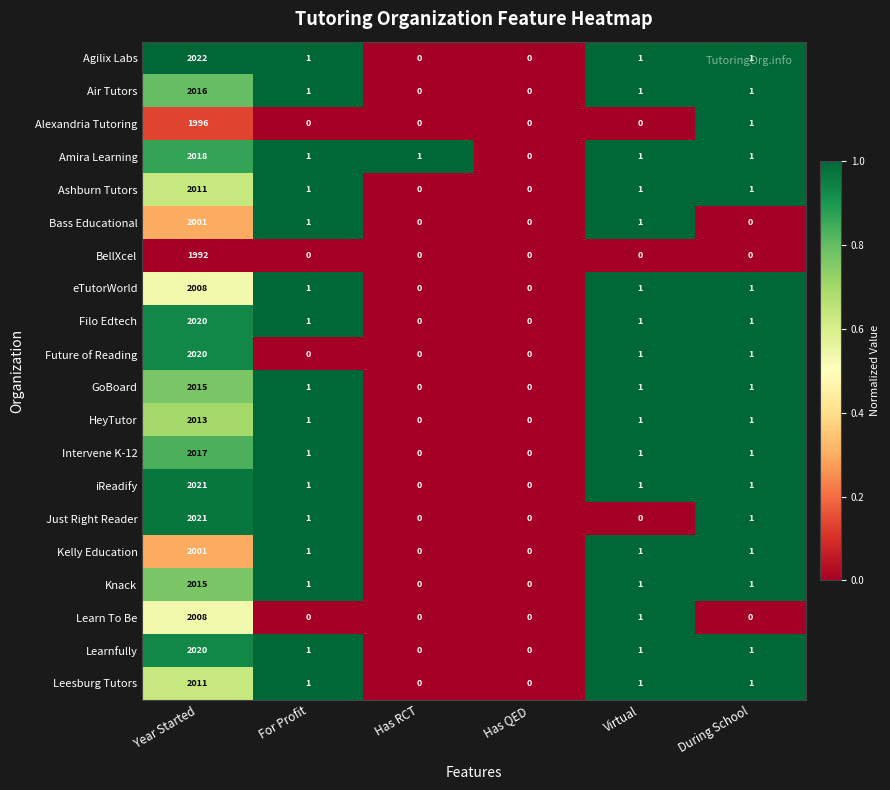

Which series has the largest total across all categories?

Agilix Labs